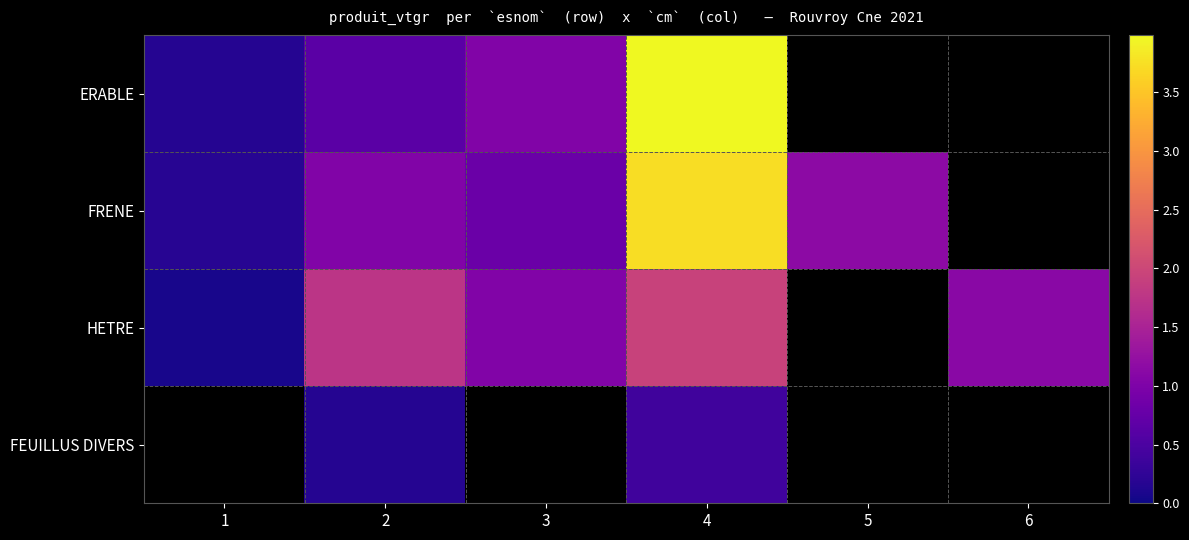

Which series has the largest range (max minus min)?

ERABLE